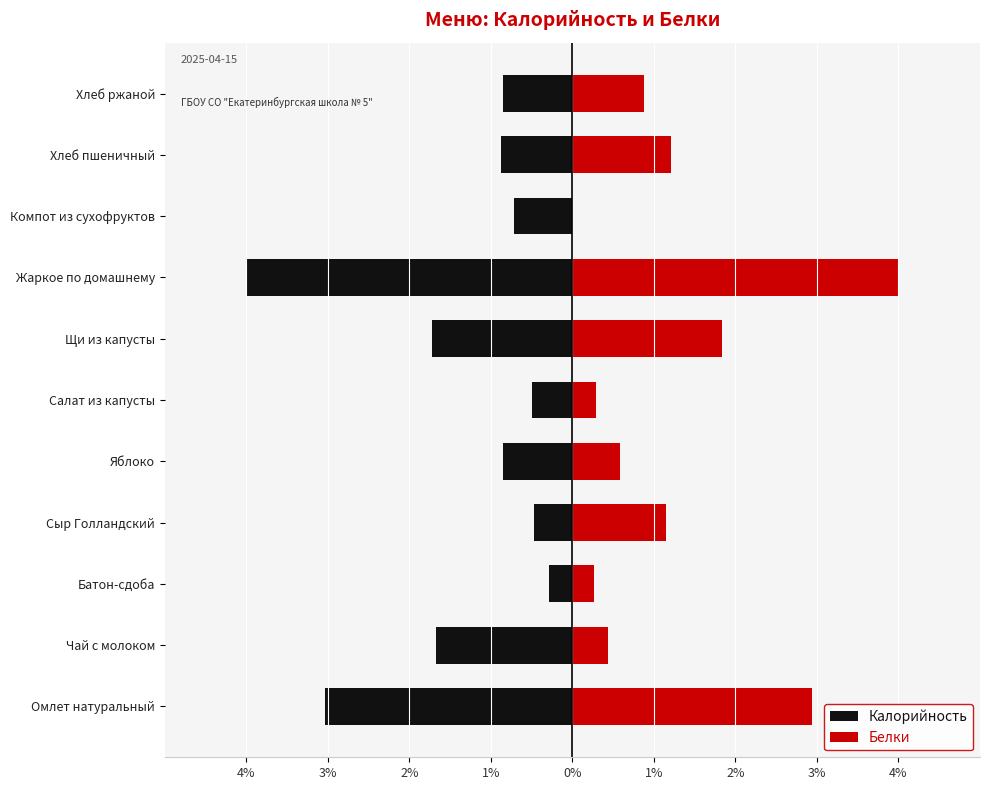

How many bars are there in each group?

2